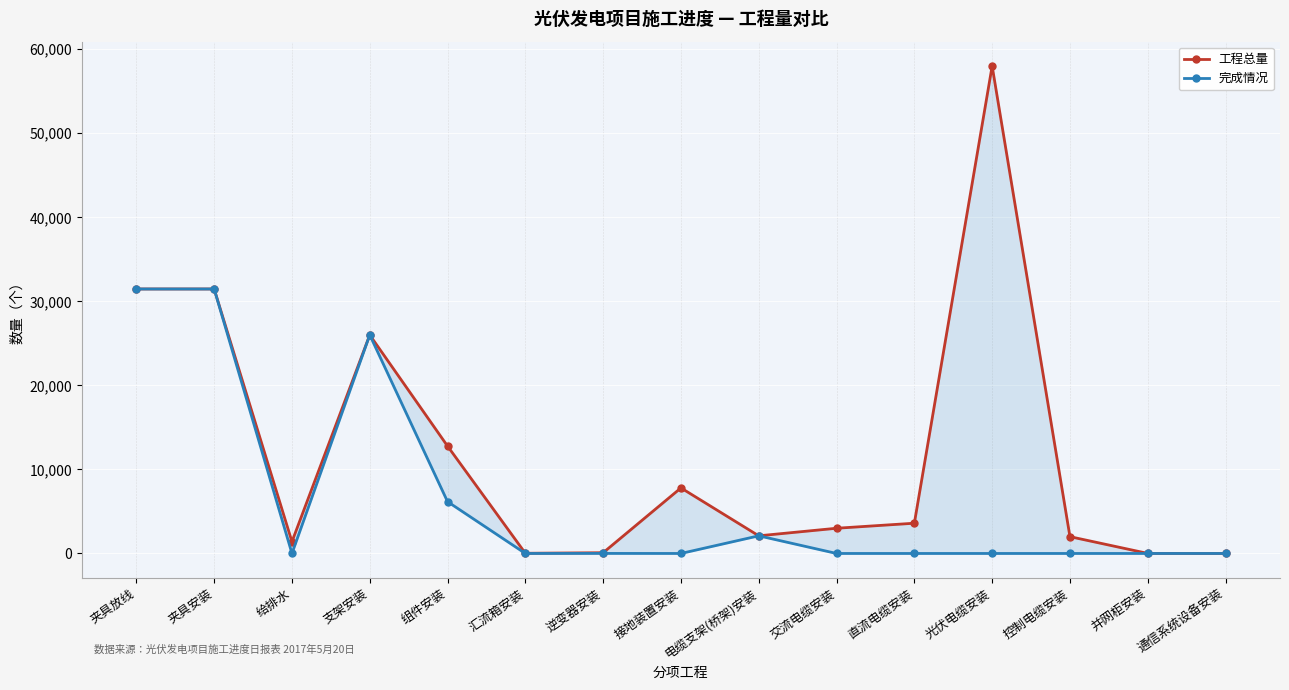

The value of 完成情况 at 汇流箱安装 is 10918. True or false?

False